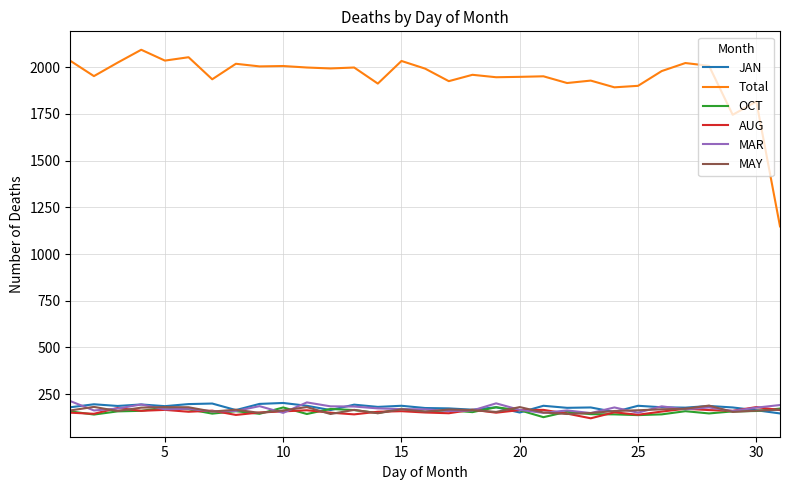

True or false: JAN and Total intersect in this chart.

False